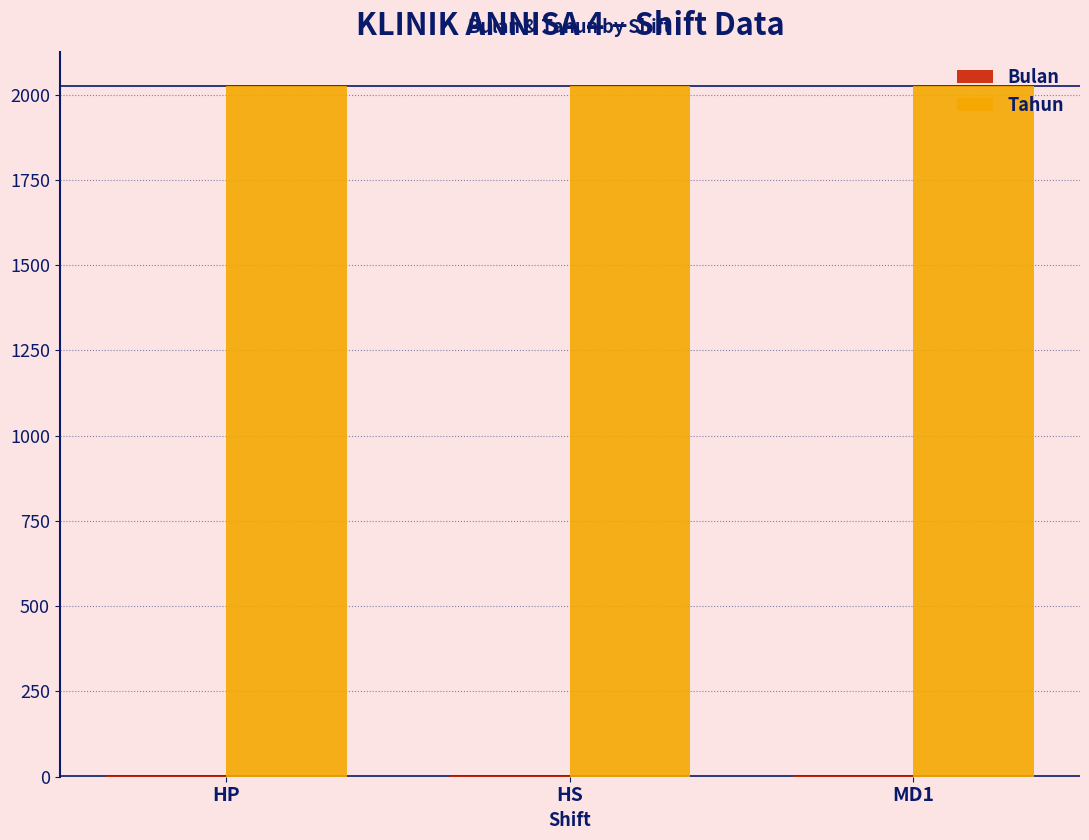

Which series has the largest total across all categories?

Tahun